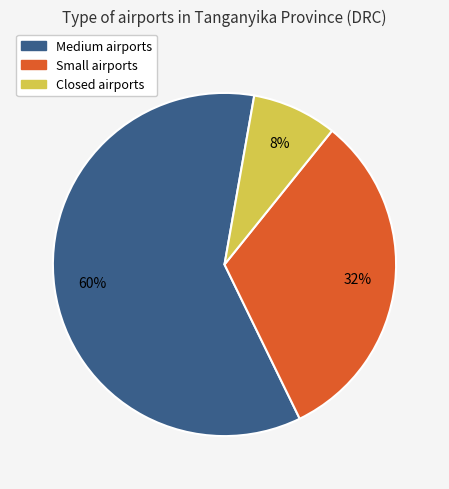

Does any single category account for the majority?

Yes